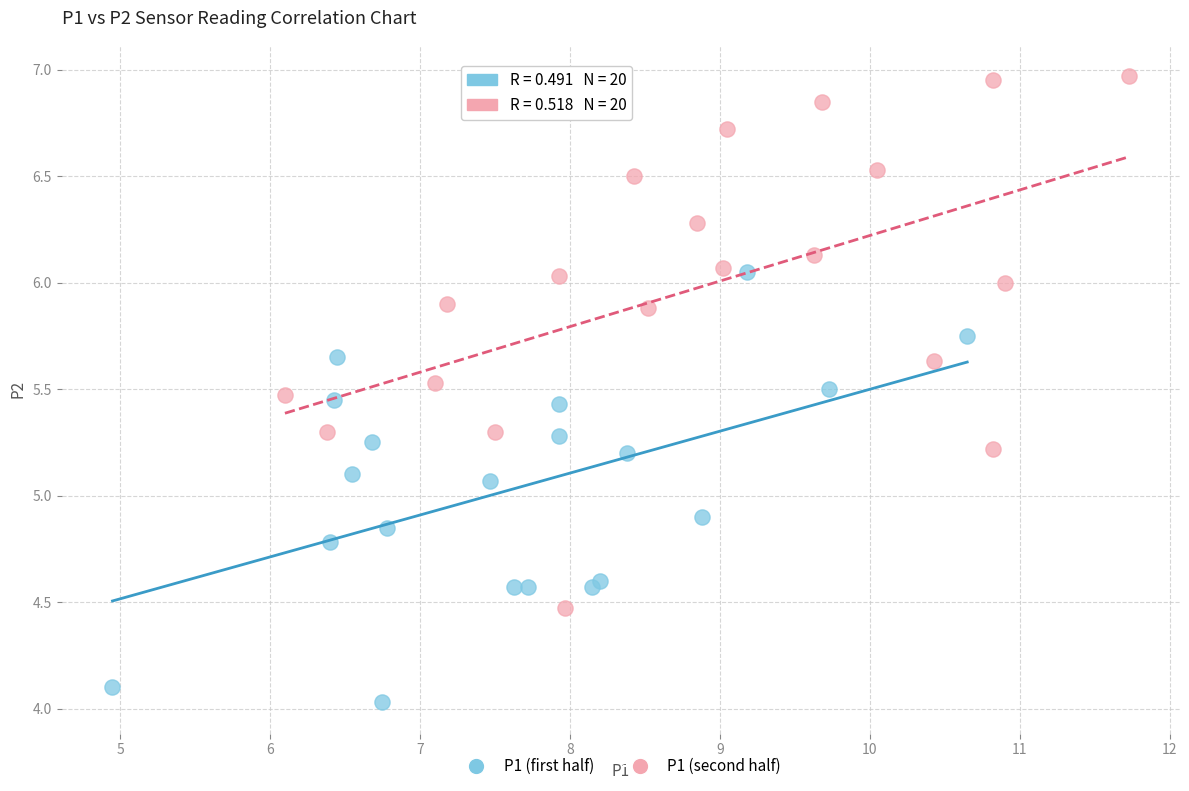

Which series reaches the minimum Y coordinate?

P1 (first half)